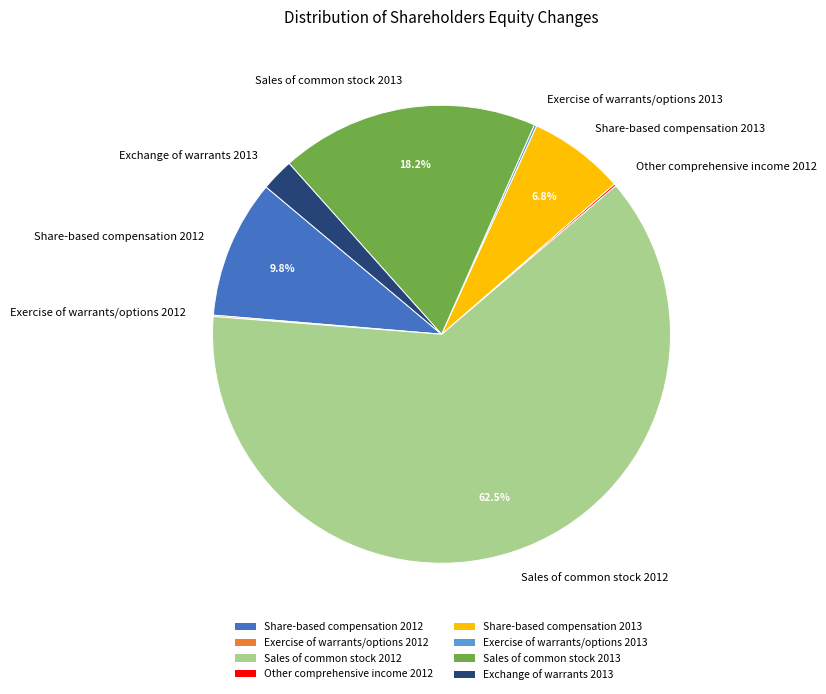

Between Share-based compensation 2012 and Exchange of warrants 2013, which is larger?

Share-based compensation 2012